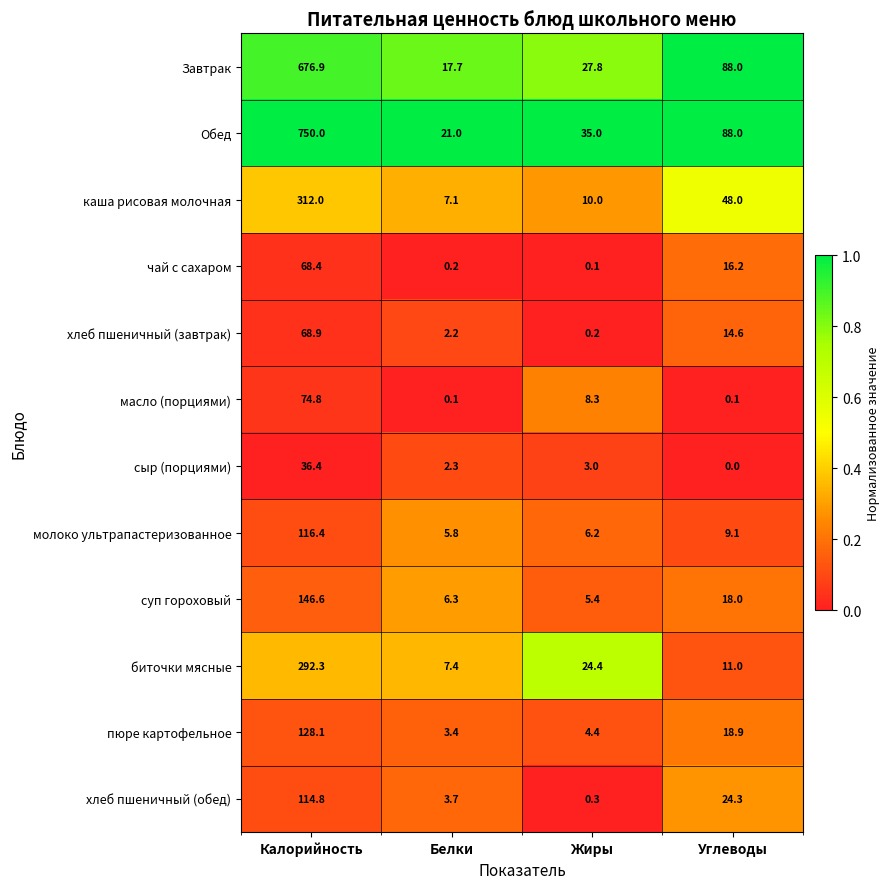

Count the number of categories in the chart.

4